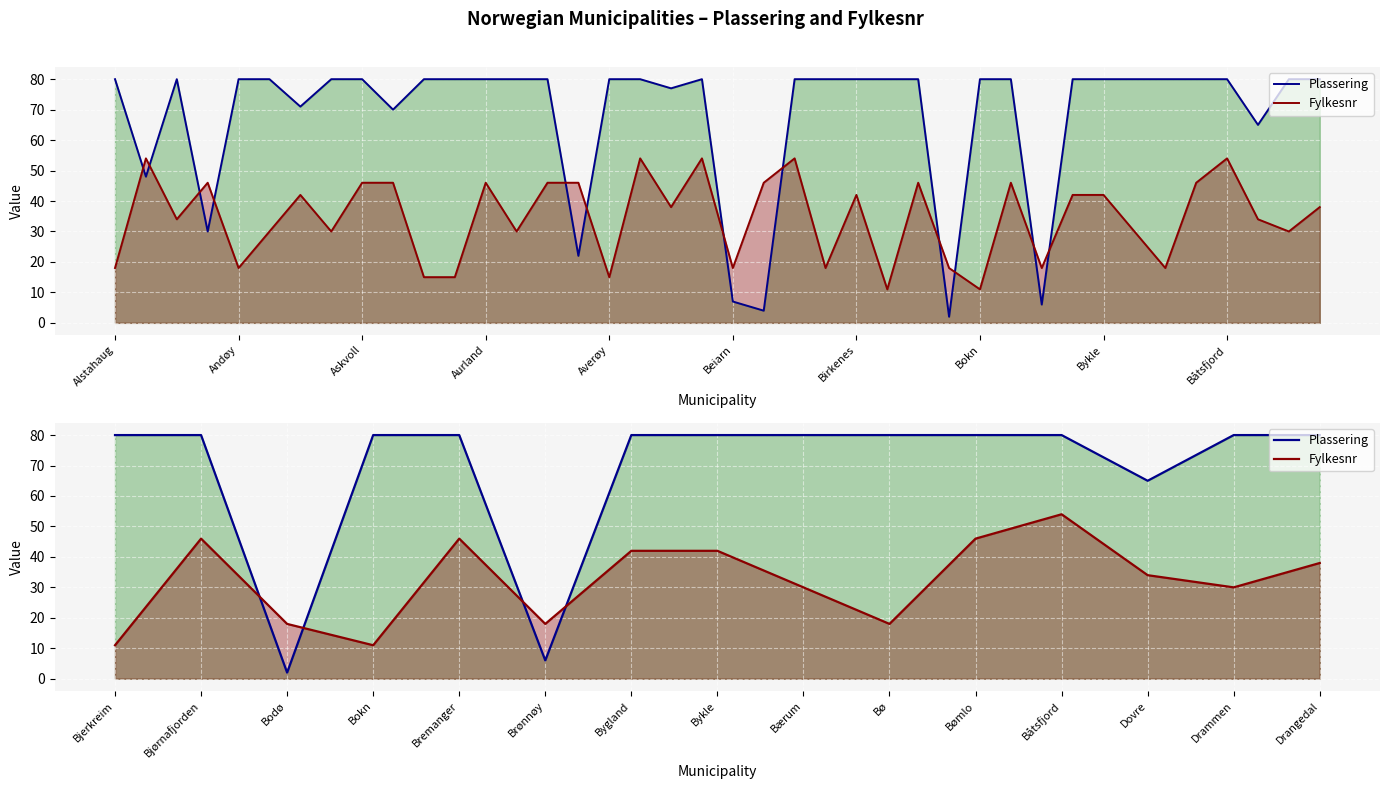

How many intersections are there between Plassering and Fylkesnr?

4